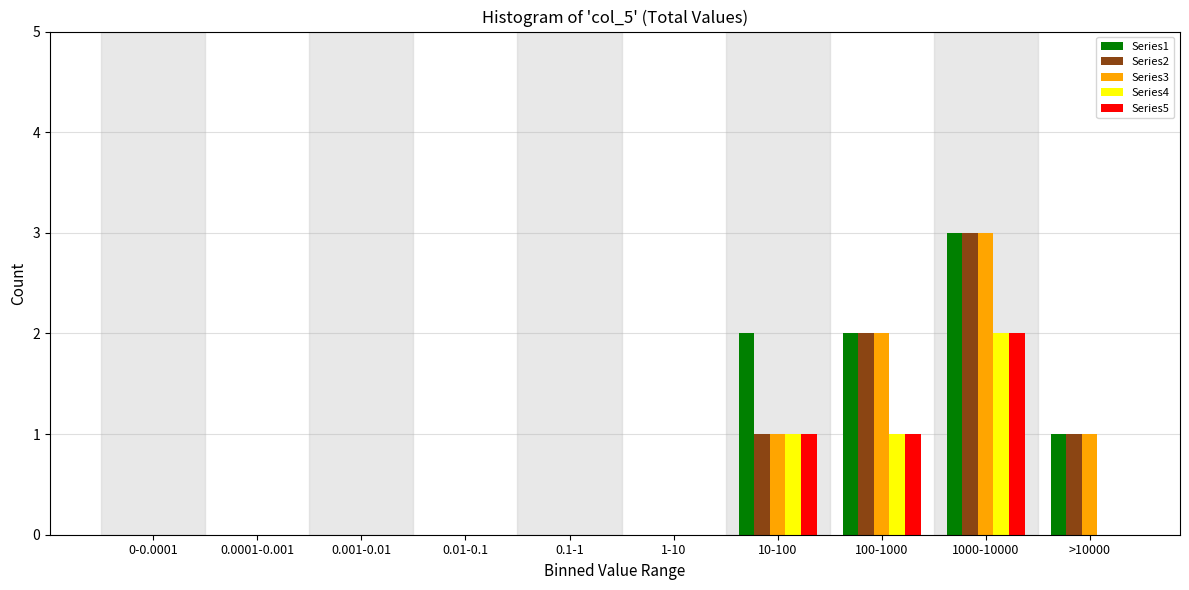

What is the greatest value displayed?

3